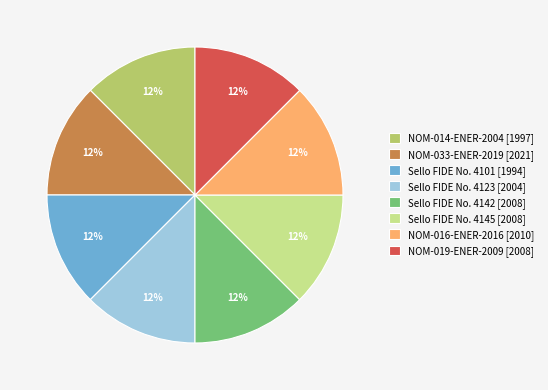

To the nearest percent, what is the average slice percentage?

12%